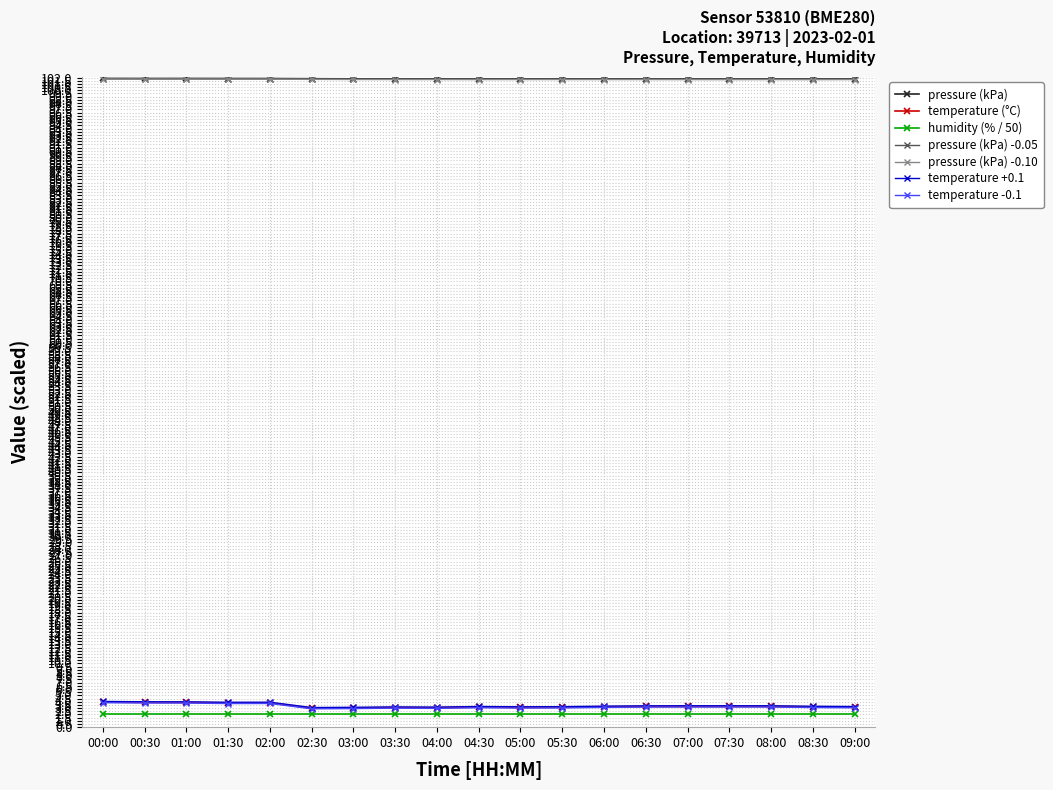

What is the minimum value shown in the chart?

2.0